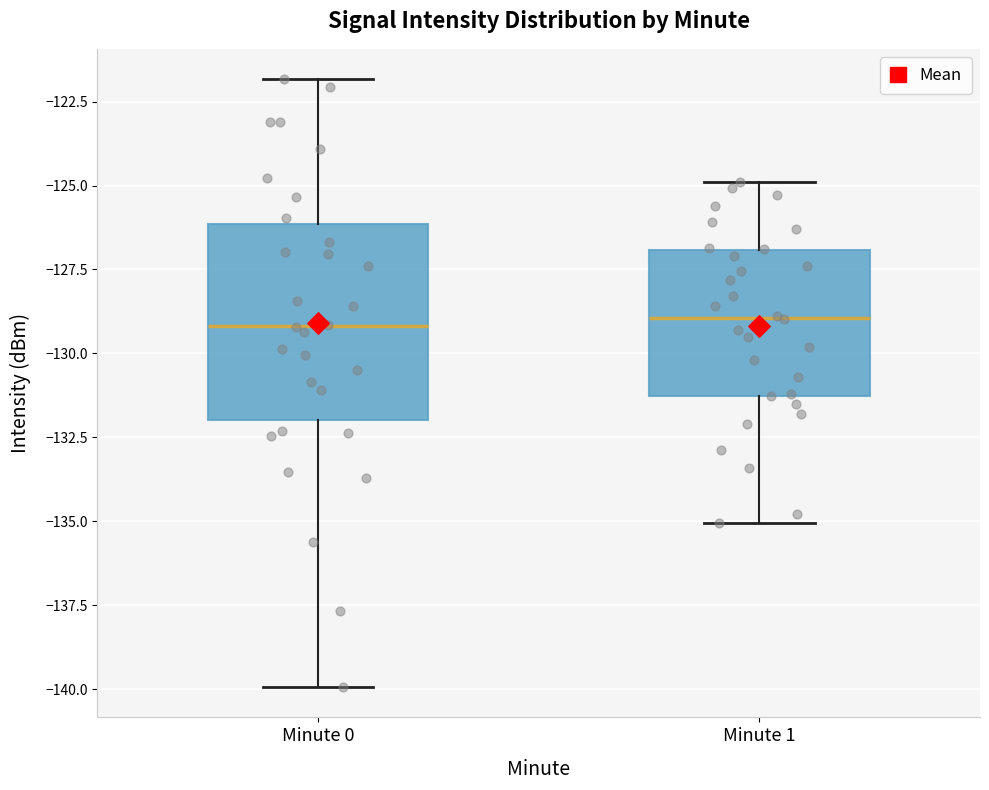

Where does the median line of the box for Minute 1 sit on the y-axis? The values are not printed on the chart, so give them approximately, as read against the axis.

-129.0